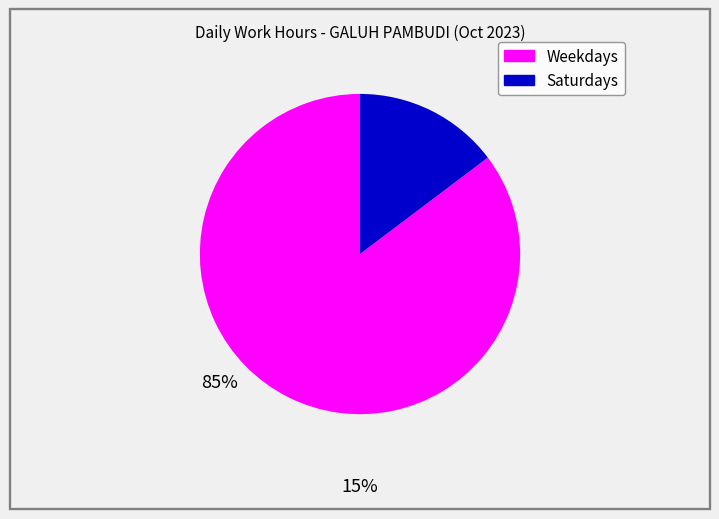

Does any single category account for the majority?

Yes